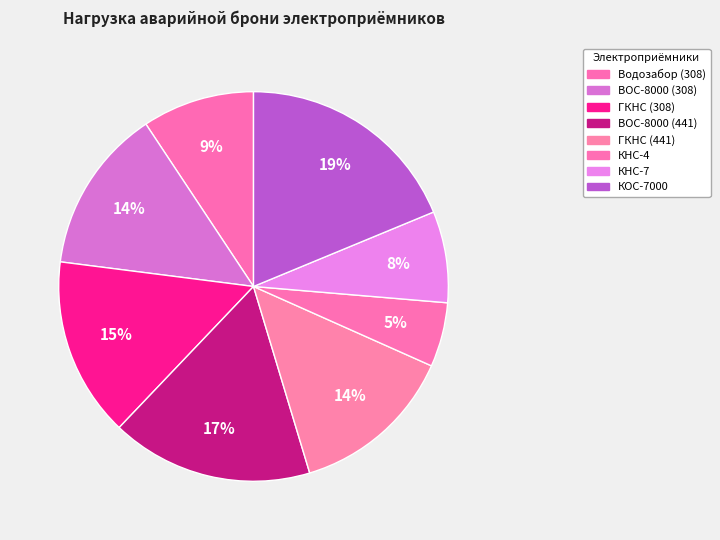

Count the number of slices in the pie.

8